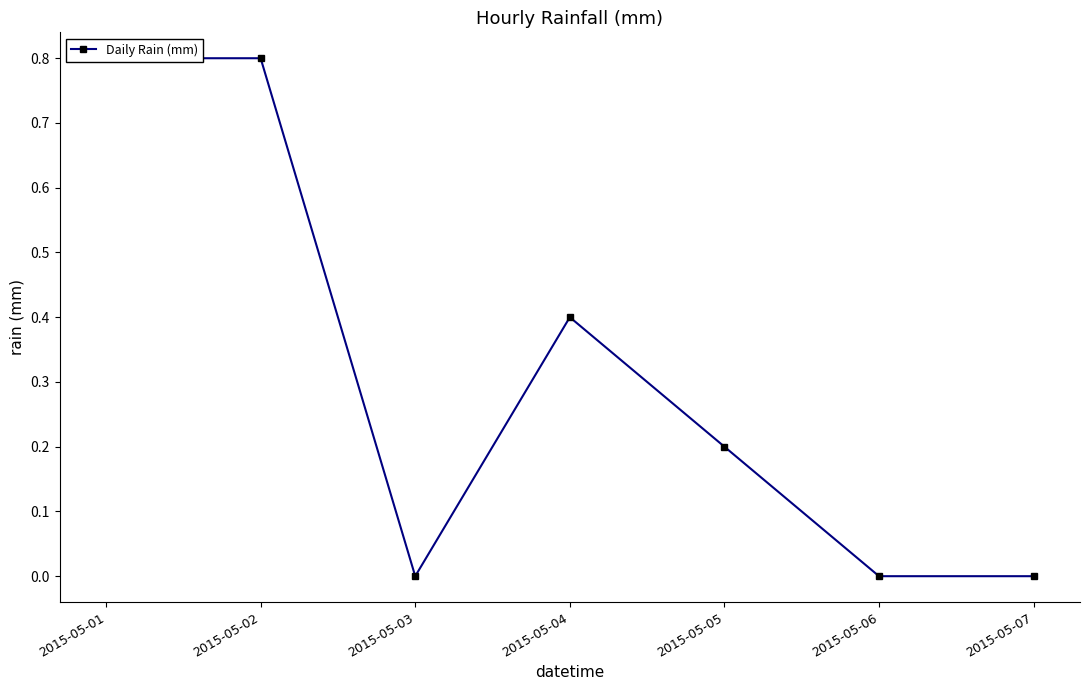

How many positive values are there?

4